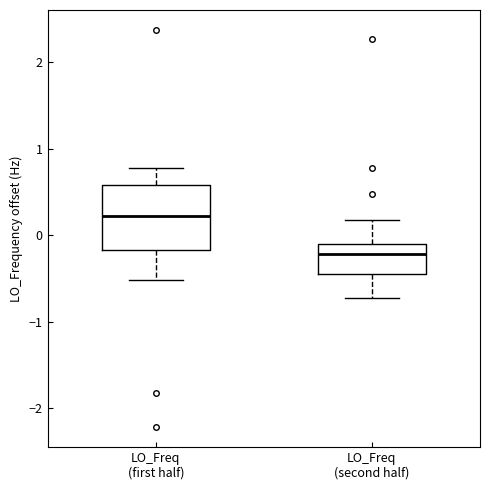

Where does the upper whisker of the box for LO_Freq (second half) end on the y-axis? The values are not printed on the chart, so give them approximately, as read against the axis.

0.2